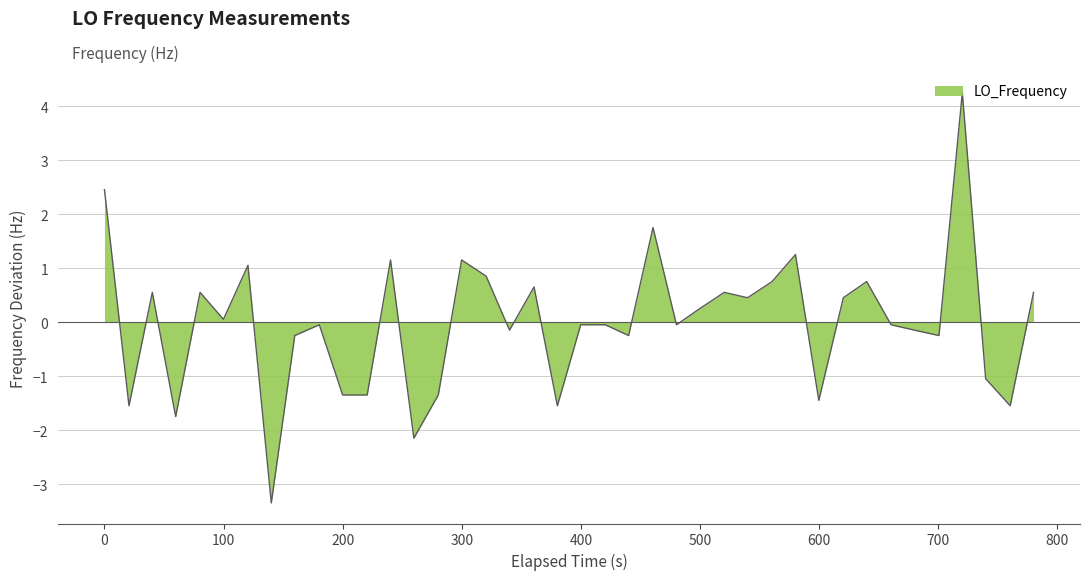

What is the minimum value shown in the chart?

-3.3